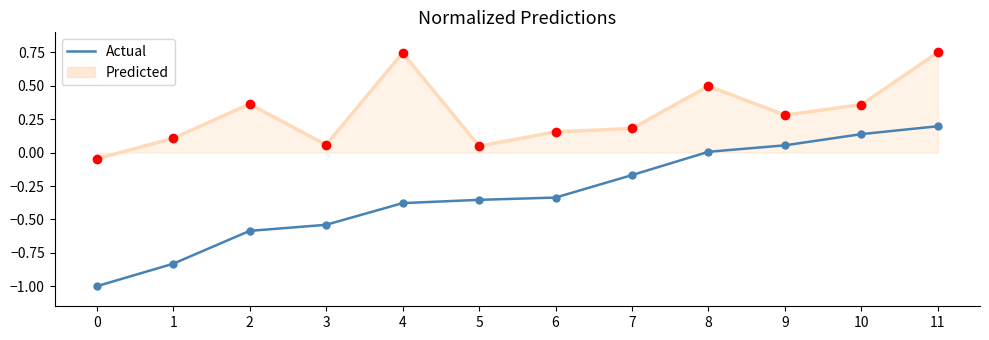

What is the total value across all series at 10?

0.5